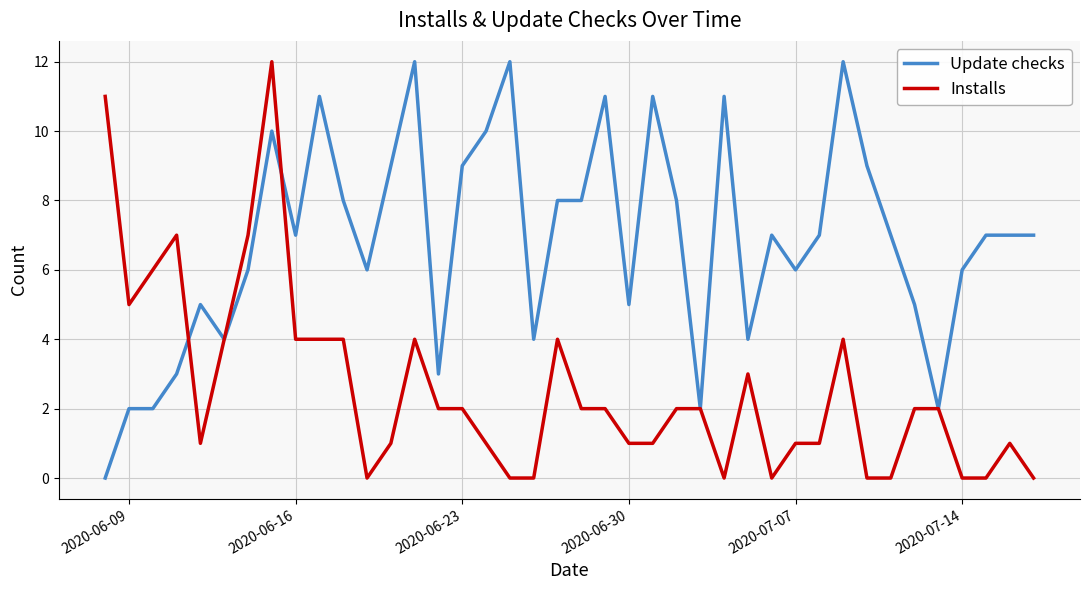

True or false: Installs has more than 1 interior local peaks.

True